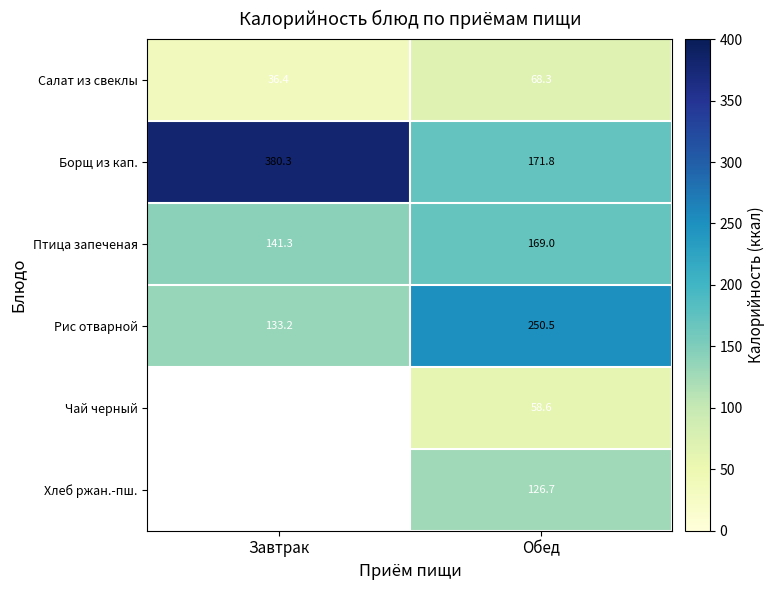

The value of Рис отварной at Обед is 250.5. True or false?

True